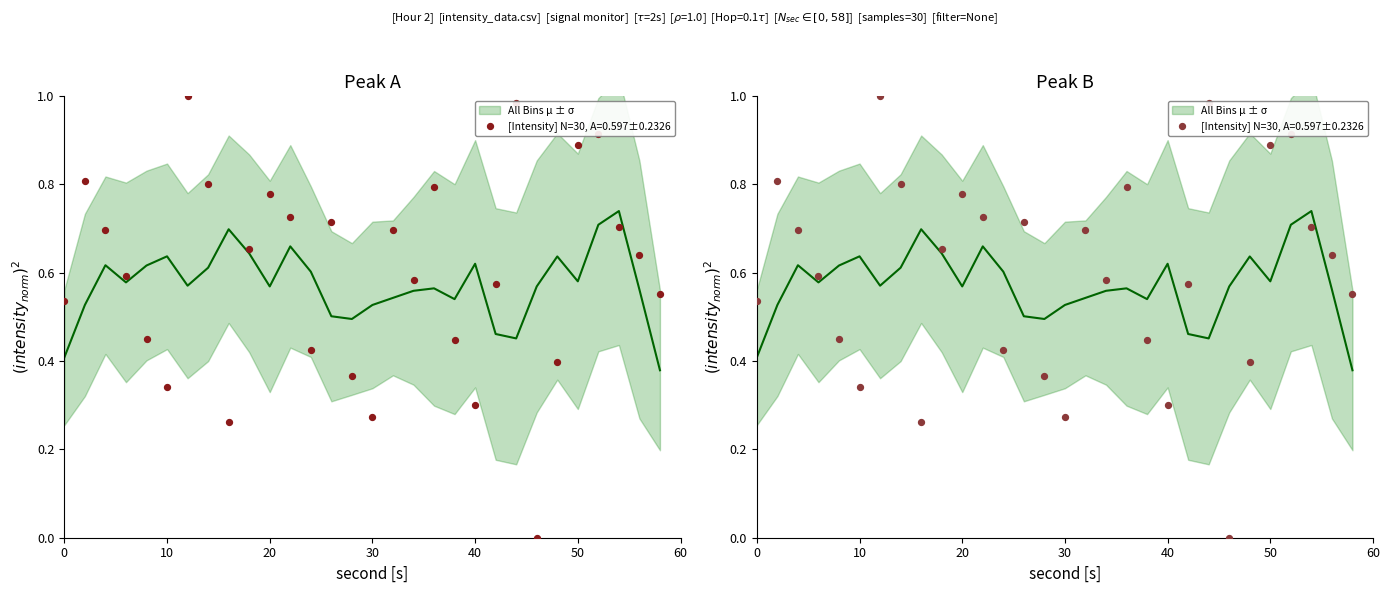

Between 24 and 16, which is larger?

24